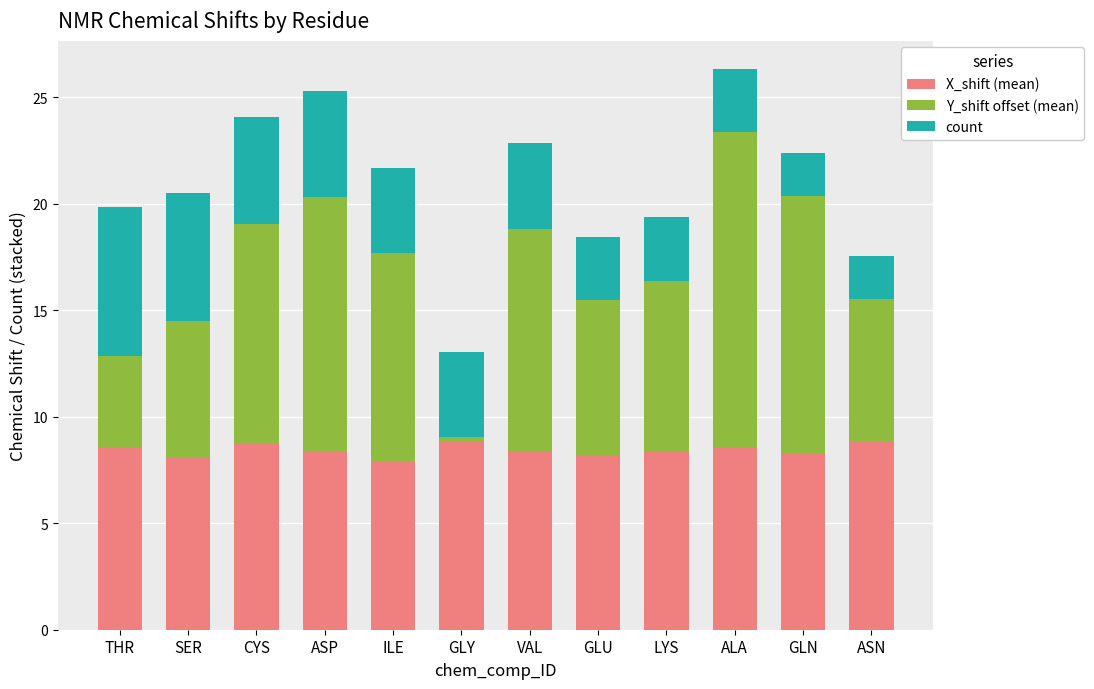

True or false: X_shift (mean) has a value of 5.2 at GLN.

False